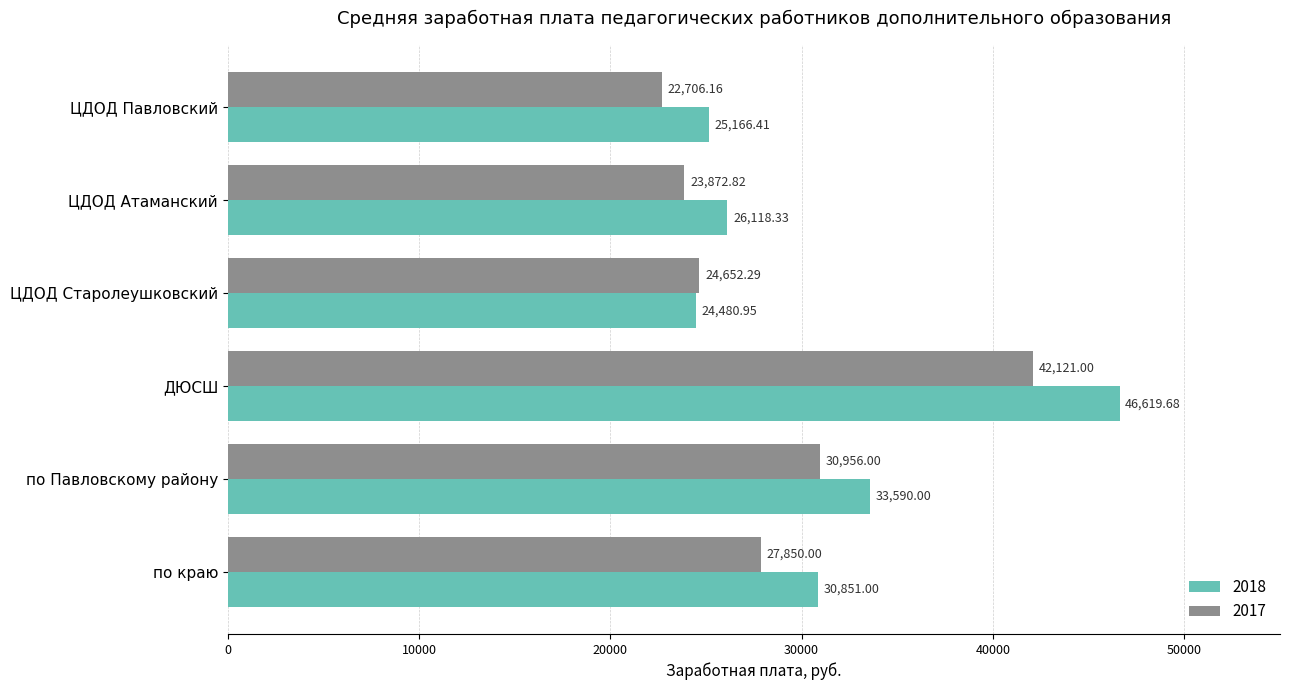

Which series has the largest total across all categories?

2018